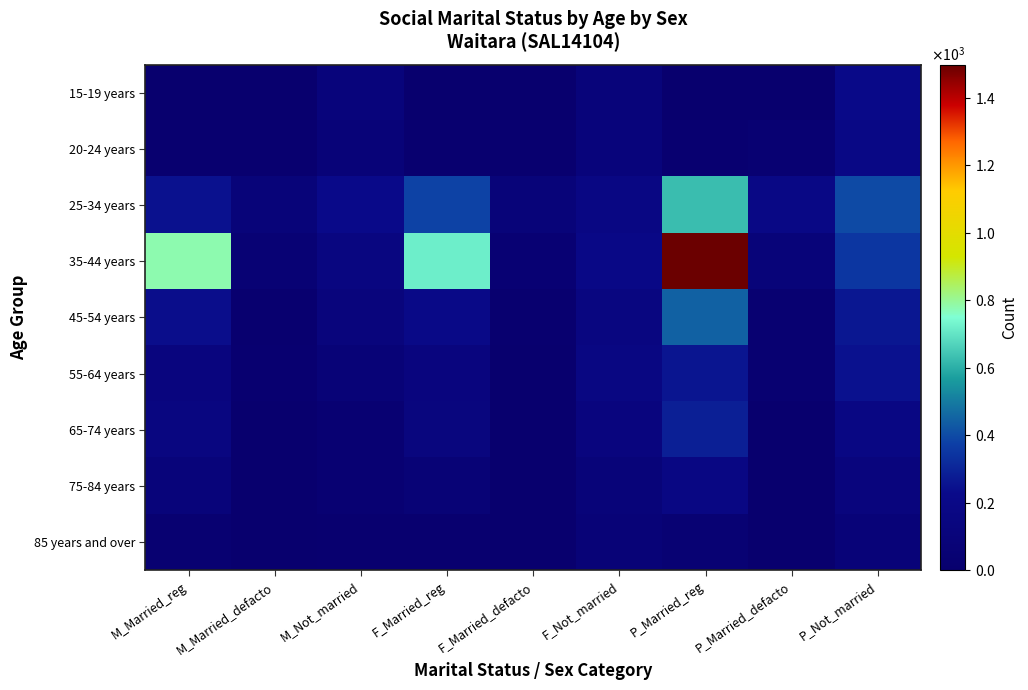

Reading right to left, what are all the values shown in this chart?

15-19 years: P_Not_married=213	P_Married_defacto=0	P_Married_reg=0	F_Not_married=104	F_Married_defacto=0	F_Married_reg=0	M_Not_married=109	M_Married_defacto=0	M_Married_reg=0
20-24 years: P_Not_married=193	P_Married_defacto=40	P_Married_reg=22	F_Not_married=106	F_Married_defacto=17	F_Married_reg=14	M_Not_married=86	M_Married_defacto=15	M_Married_reg=9
25-34 years: P_Not_married=400	P_Married_defacto=186	P_Married_reg=629	F_Not_married=177	F_Married_defacto=95	F_Married_reg=383	M_Not_married=223	M_Married_defacto=91	M_Married_reg=246
35-44 years: P_Not_married=352	P_Married_defacto=92	P_Married_reg=1498	F_Not_married=200	F_Married_defacto=41	F_Married_reg=719	M_Not_married=152	M_Married_defacto=51	M_Married_reg=779
45-54 years: P_Not_married=266	P_Married_defacto=27	P_Married_reg=446	F_Not_married=150	F_Married_defacto=16	F_Married_reg=210	M_Not_married=116	M_Married_defacto=11	M_Married_reg=236
55-64 years: P_Not_married=247	P_Married_defacto=30	P_Married_reg=260	F_Not_married=169	F_Married_defacto=8	F_Married_reg=129	M_Not_married=78	M_Married_defacto=22	M_Married_reg=131
65-74 years: P_Not_married=171	P_Married_defacto=7	P_Married_reg=285	F_Not_married=131	F_Married_defacto=0	F_Married_reg=137	M_Not_married=40	M_Married_defacto=7	M_Married_reg=148
75-84 years: P_Not_married=126	P_Married_defacto=0	P_Married_reg=170	F_Not_married=91	F_Married_defacto=0	F_Married_reg=69	M_Not_married=35	M_Married_defacto=0	M_Married_reg=101
85 years and over: P_Not_married=89	P_Married_defacto=0	P_Married_reg=48	F_Not_married=75	F_Married_defacto=0	F_Married_reg=16	M_Not_married=14	M_Married_defacto=0	M_Married_reg=32